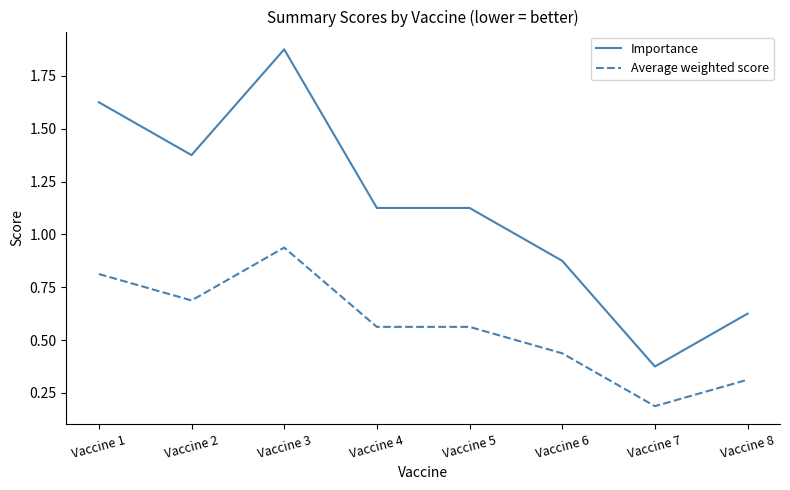

Which label corresponds to the smallest value in the chart?

Vaccine 7